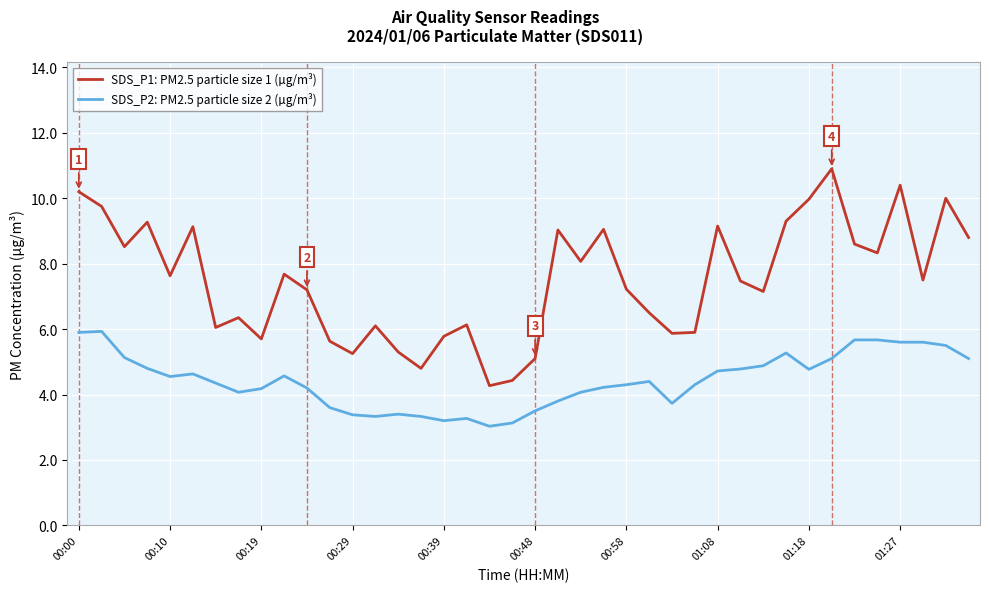

Which series has the largest total across all categories?

SDS_P1: PM2.5 particle size 1 (µg/m³)